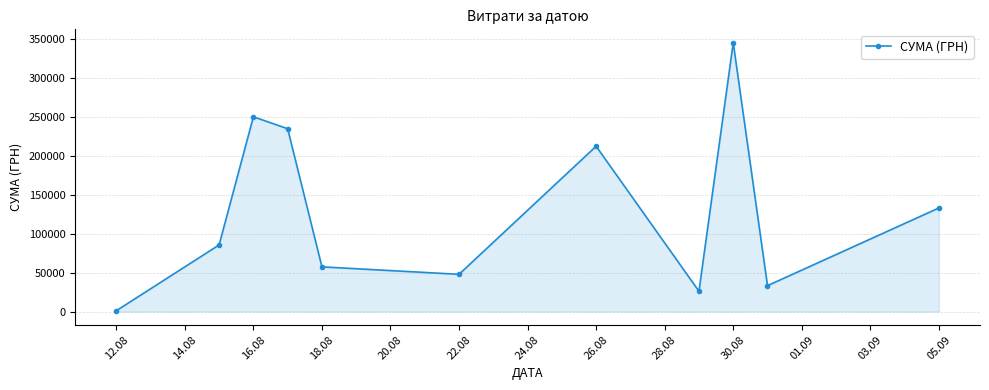

What is the maximum value shown in the chart?

345687.3